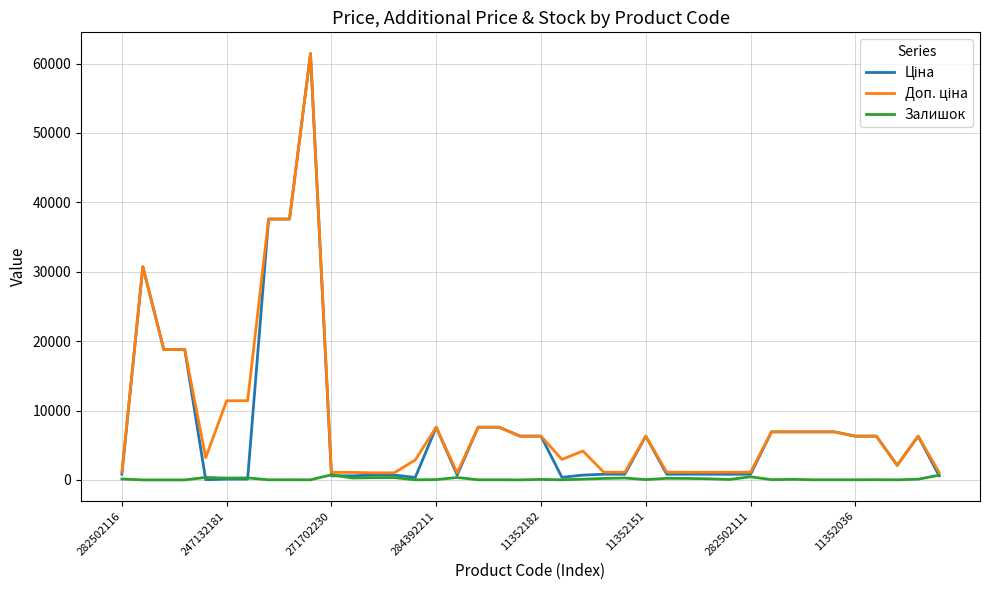

How many lines are shown in the chart?

3